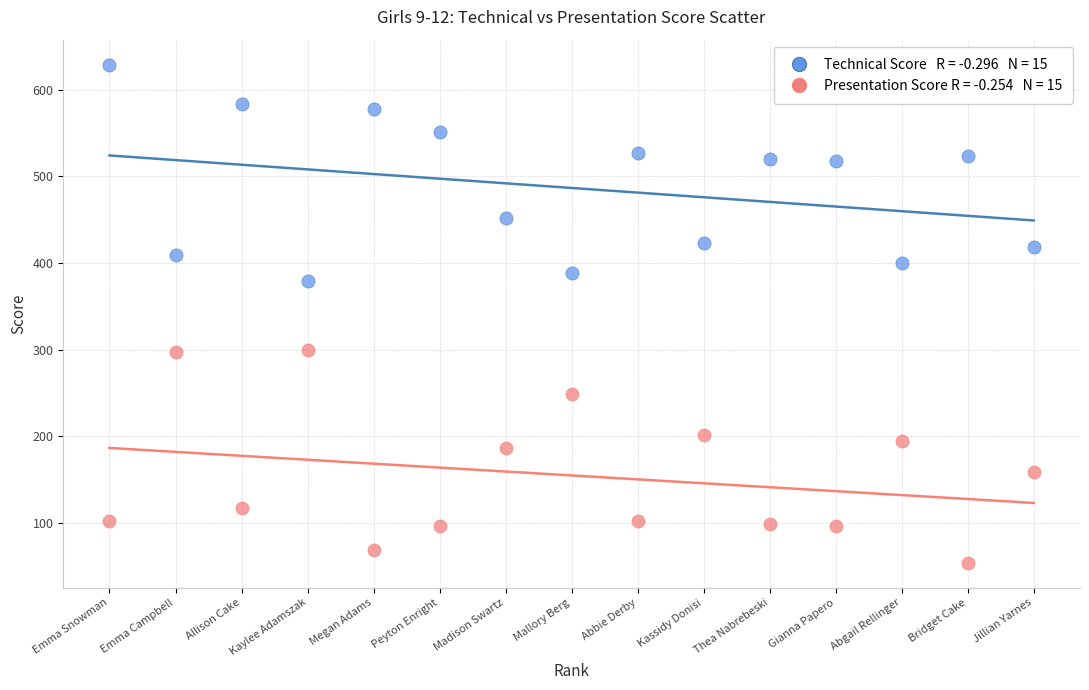

Across all data points, what is the range of Y values (max minus min)?

575